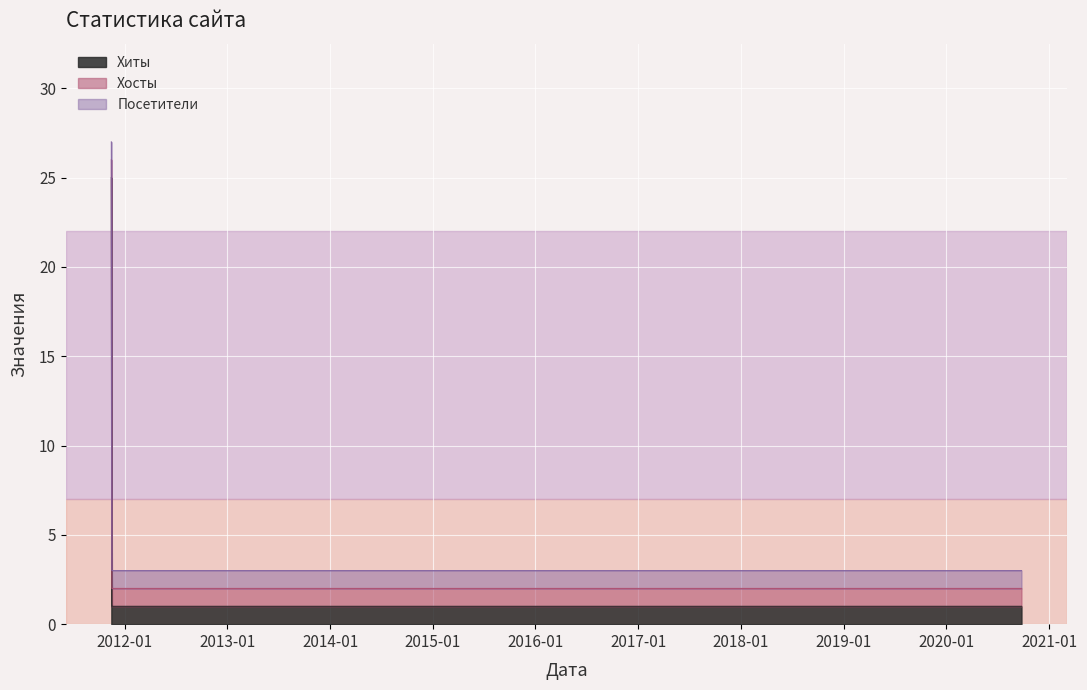

True or false: Хосты and Хиты intersect in this chart.

False